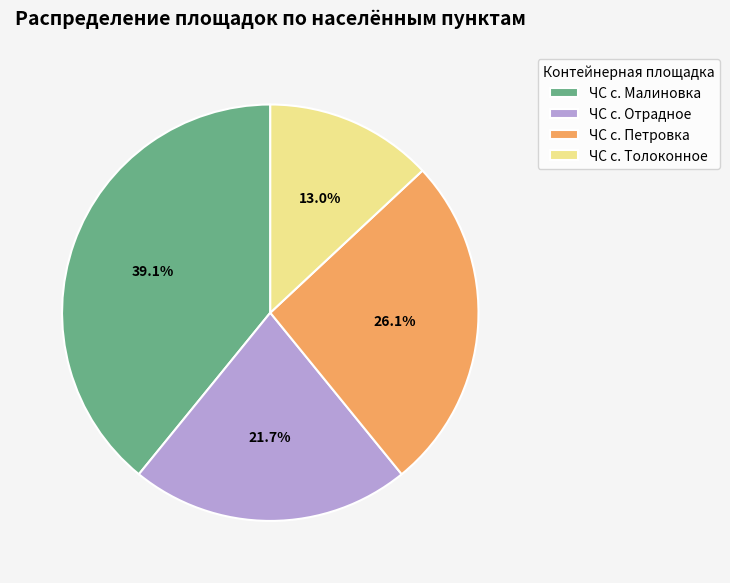

Does ЧС с. Петровка represent more than half of the total?

No